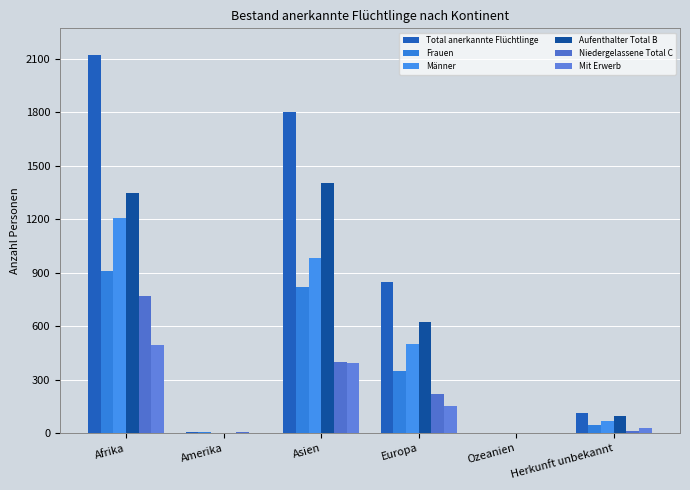

Which series has the largest range (max minus min)?

Total anerkannte Flüchtlinge